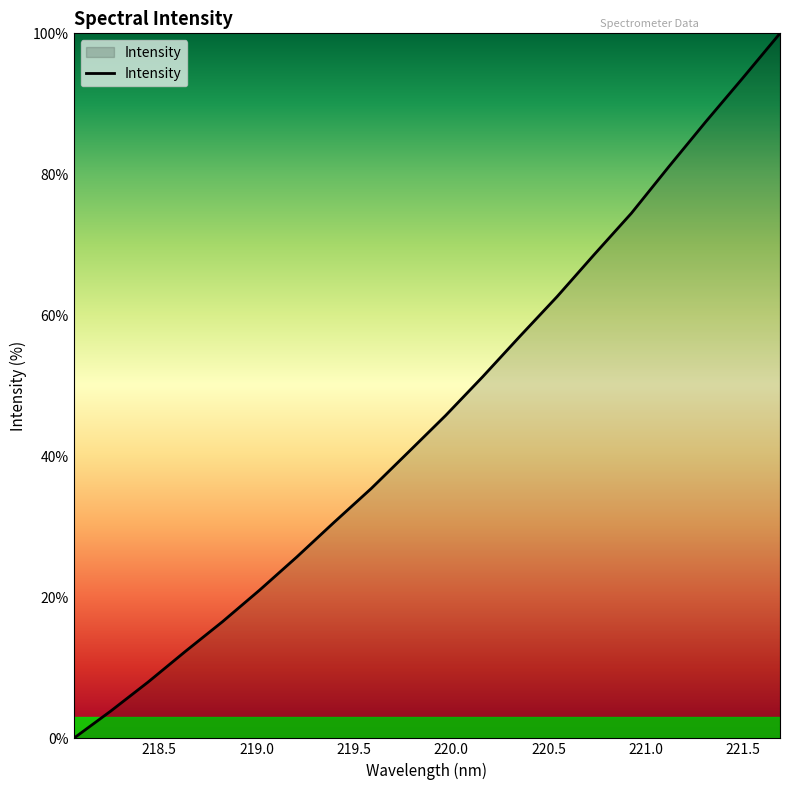

What is the difference between the maximum and minimum values?

100.0